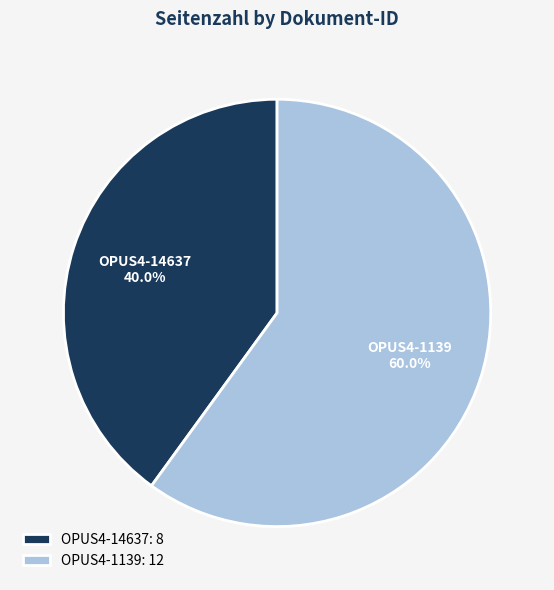

How many slices are in this pie chart?

2